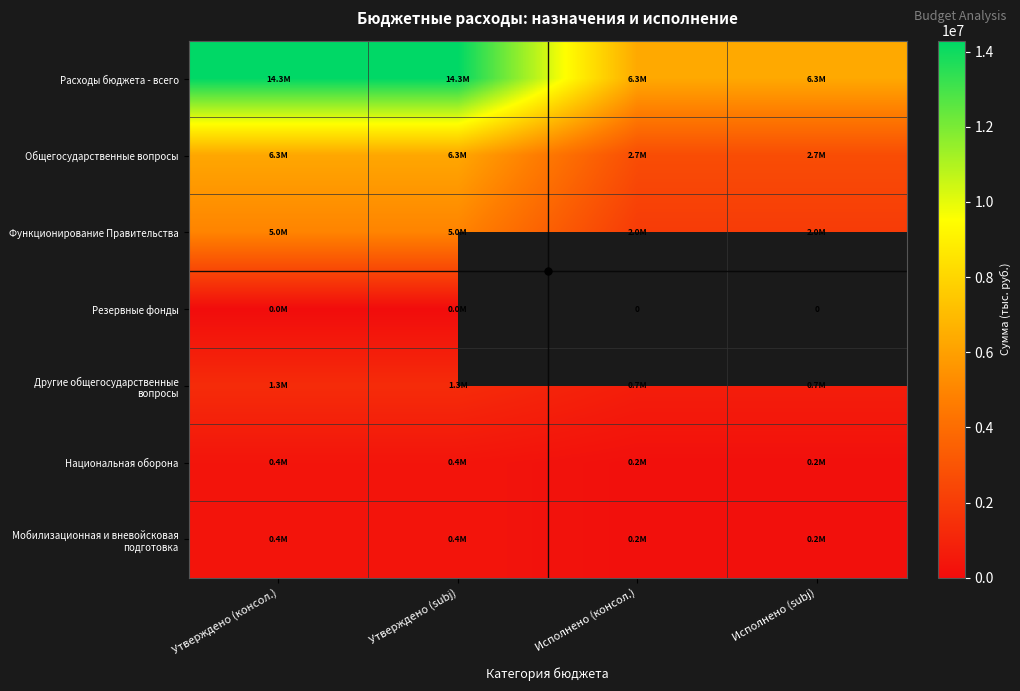

What is the lowest value of the Расходы бюджета - всего series?

6309835.8